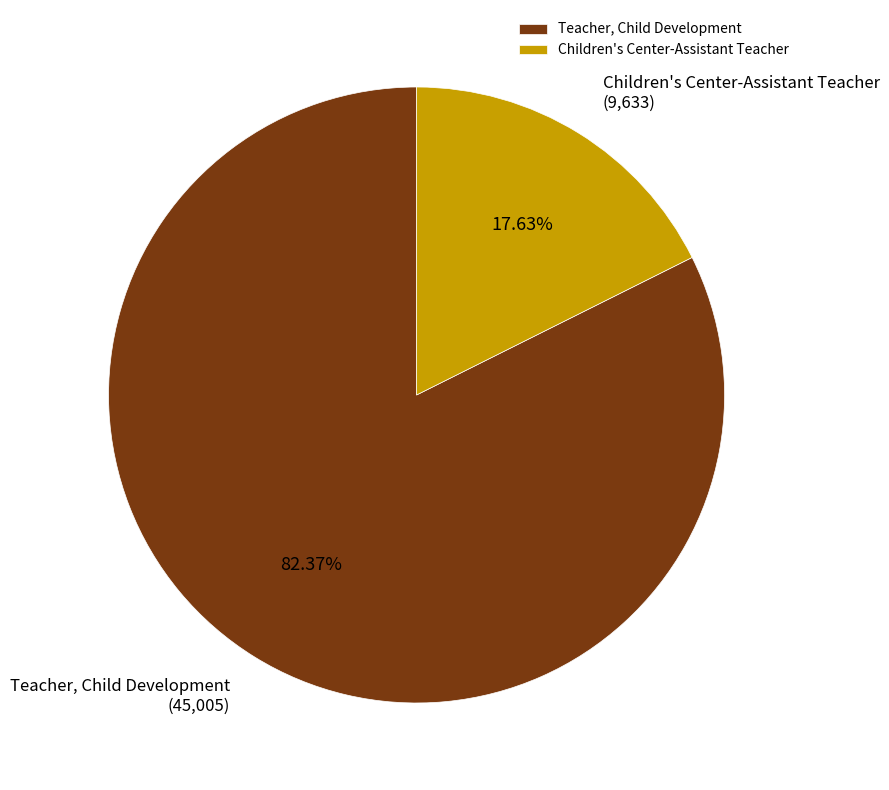

Which category accounts for the majority?

Teacher, Child Development